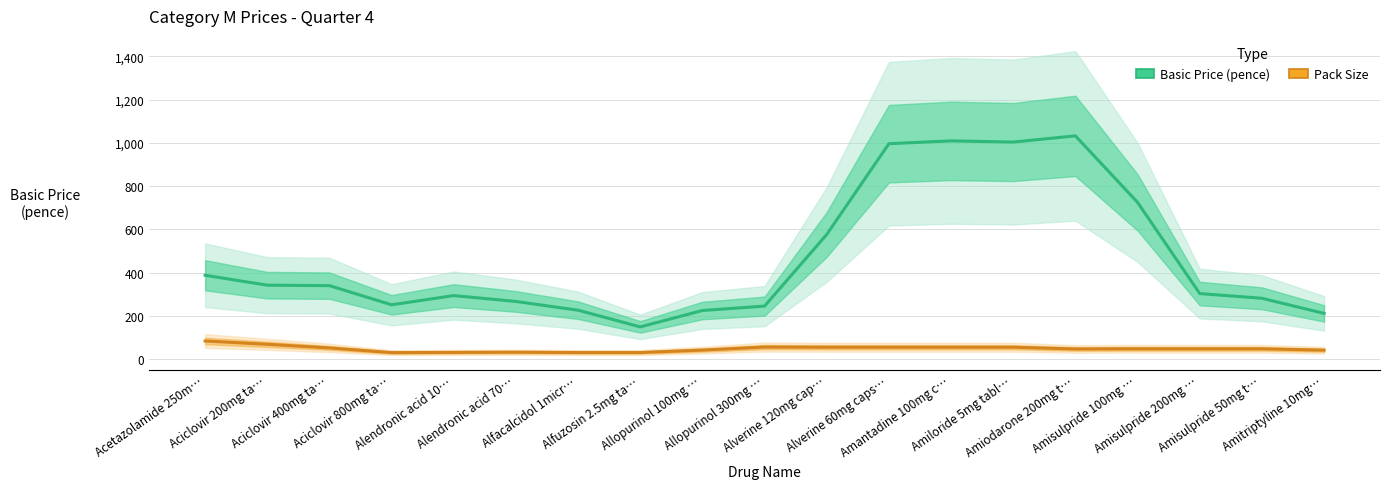

What is the label of the 7th point from the left?

Alfacalcidol 1micr…